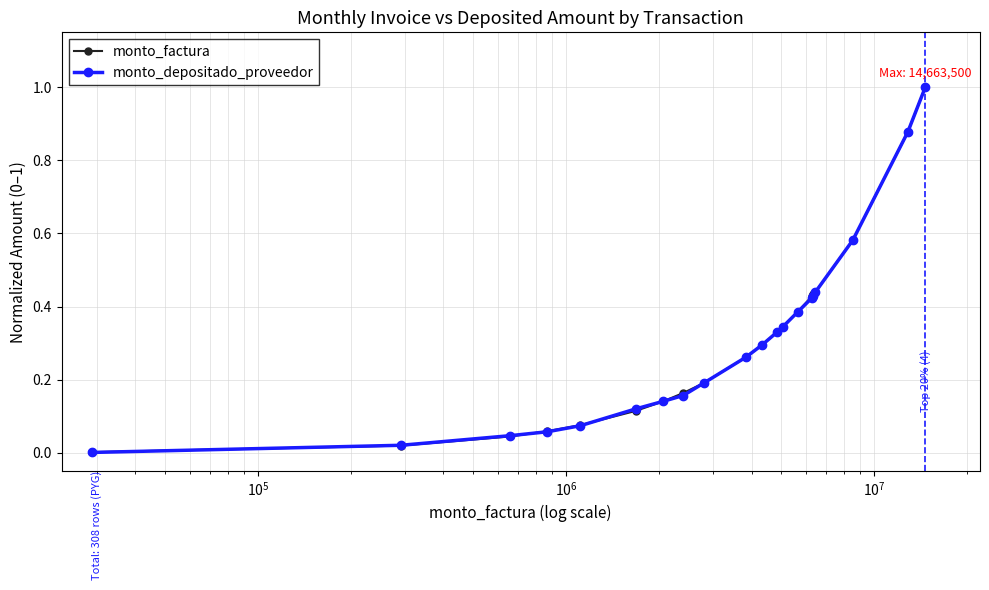

What is the maximum value for monto_factura?

1.0